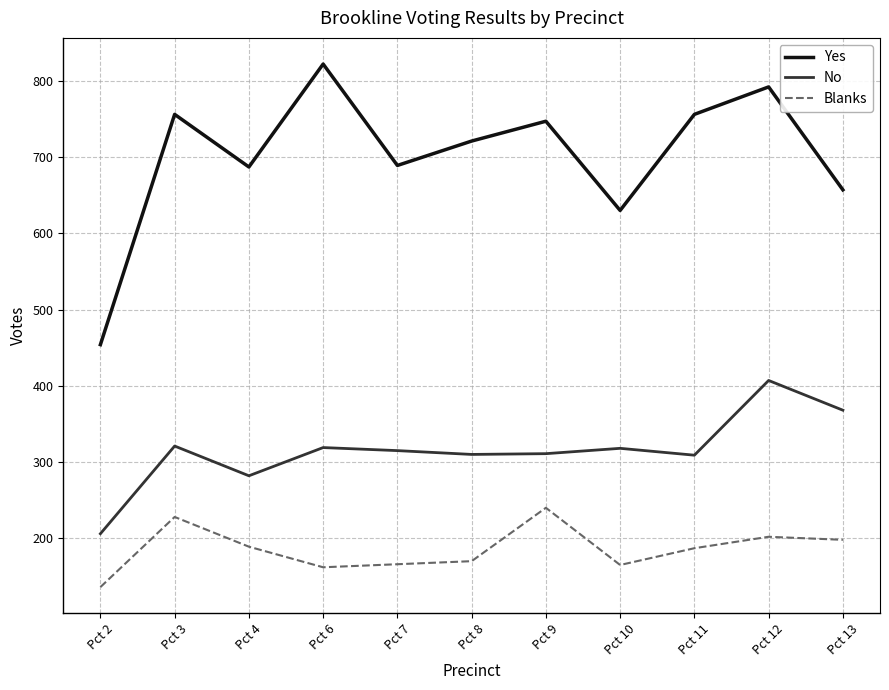

What is the sum of the Yes values at Pct 3 and Pct 9?

1503